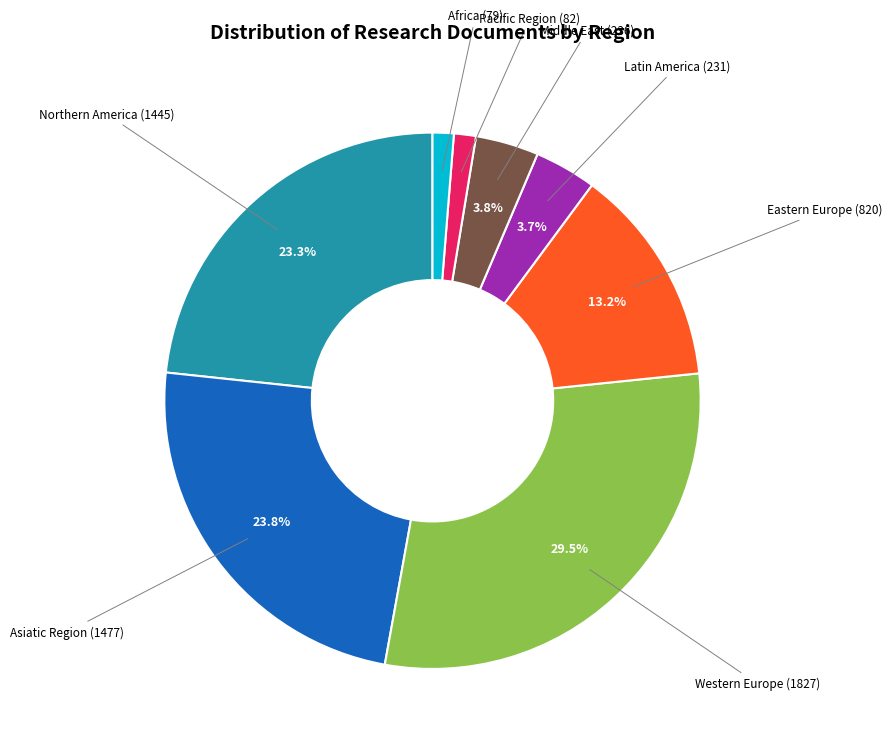

Is there a majority slice in this chart?

No